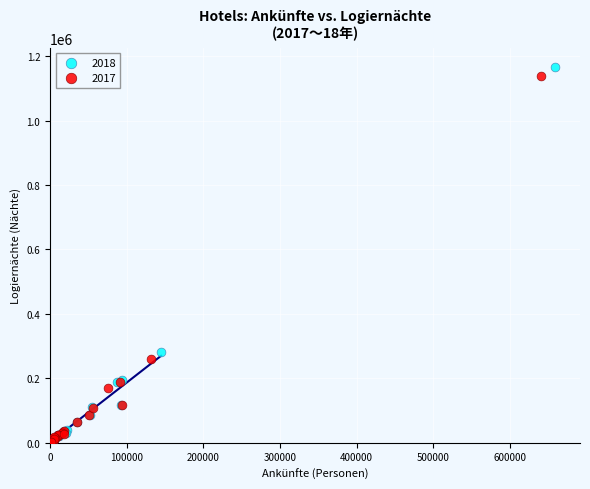

What are all the series names shown in the legend?

2018, 2017